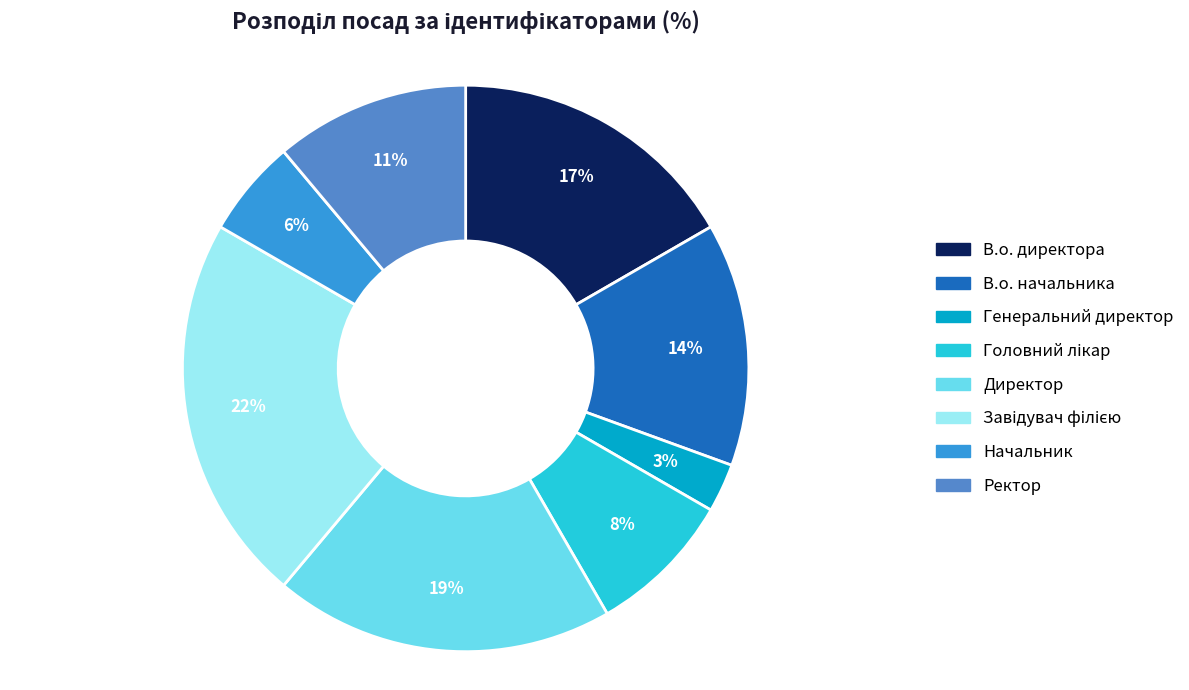

Which has a higher value, Генеральний директор or Директор?

Директор